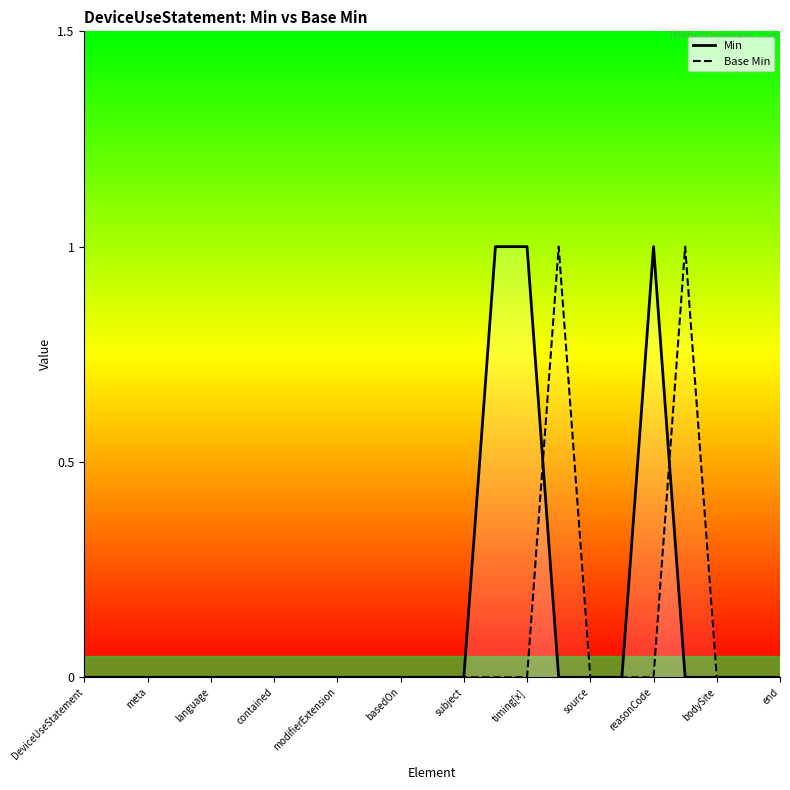

The Min series shows 0 at basedOn. True or false?

True